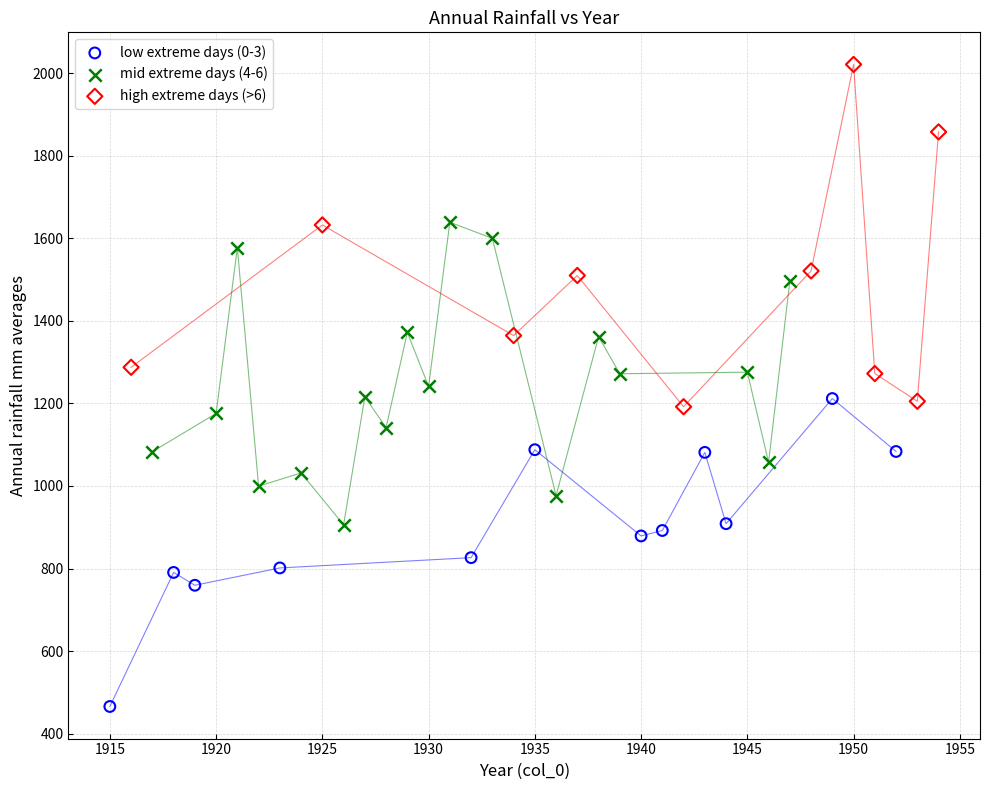

Which series reaches the maximum Y coordinate?

high extreme days (>6)